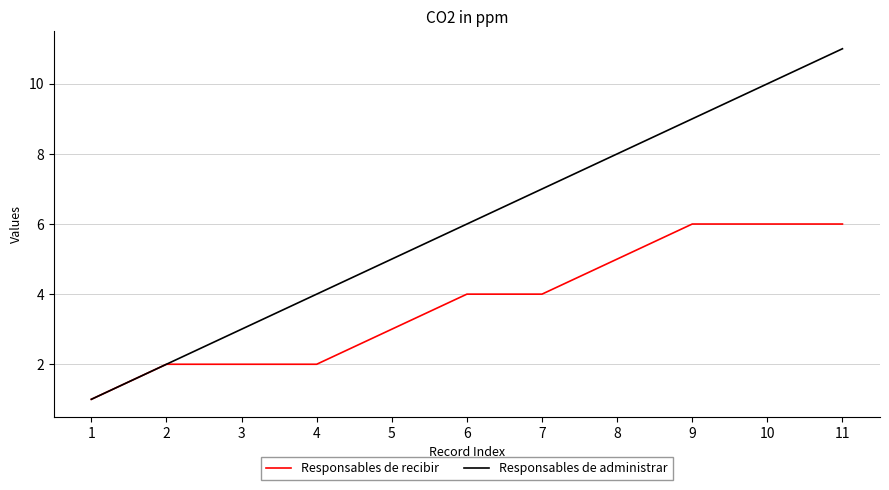

Reading right to left, transcribe all the data shown in this chart.

Responsables de recibir: 11=6	10=6	9=6	8=5	7=4	6=4	5=3	4=2	3=2	2=2	1=1
Responsables de administrar: 11=11	10=10	9=9	8=8	7=7	6=6	5=5	4=4	3=3	2=2	1=1